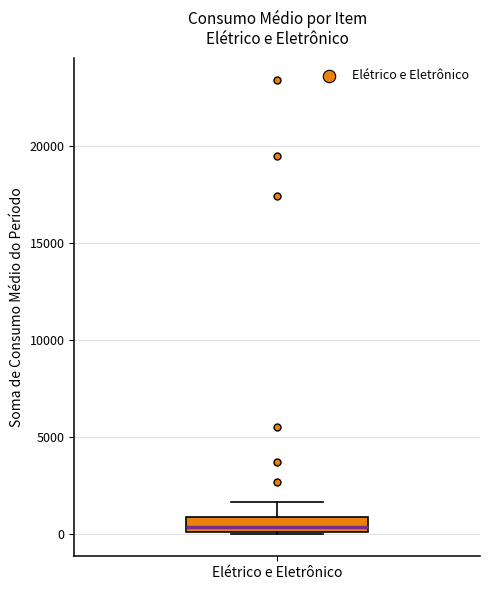

Read this box plot against the y-axis: the position of the median line, the range covered by the box, and the ends of both whiskers. The values are not printed on the chart, so give them approximately, as read against the axis.

median 500, box 0 to 1000, whiskers 0 to 1500